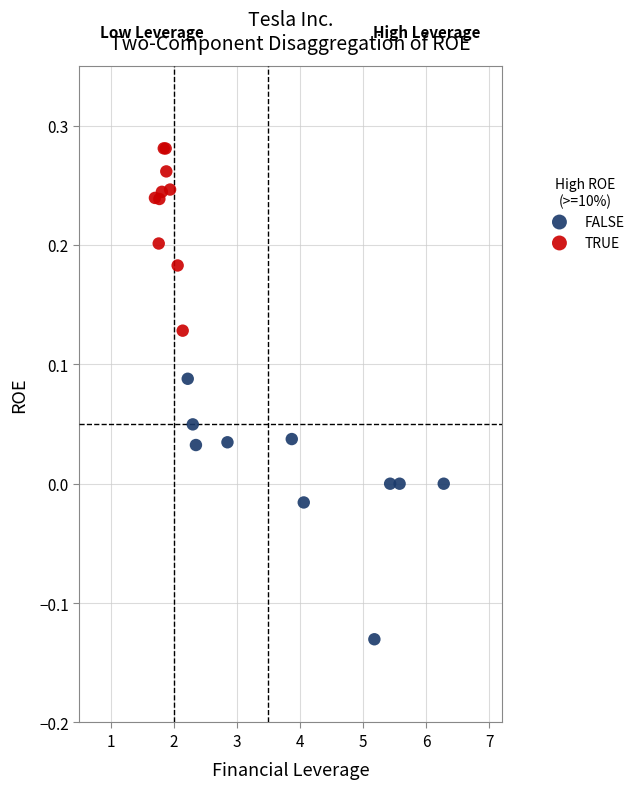

Which series reaches the maximum Y coordinate?

TRUE